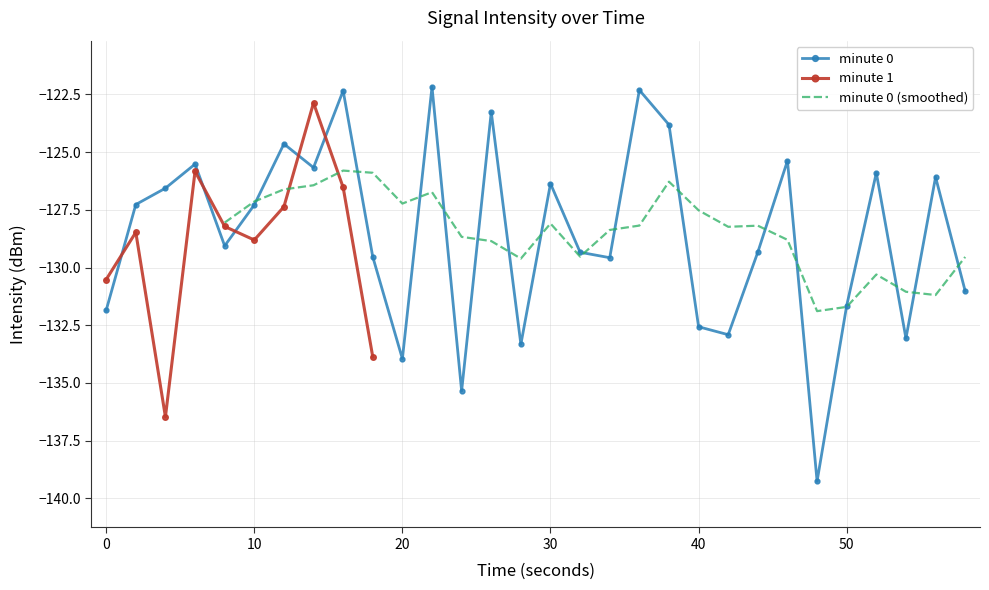

What is the sum of the values at 24 and 25?

-270.9